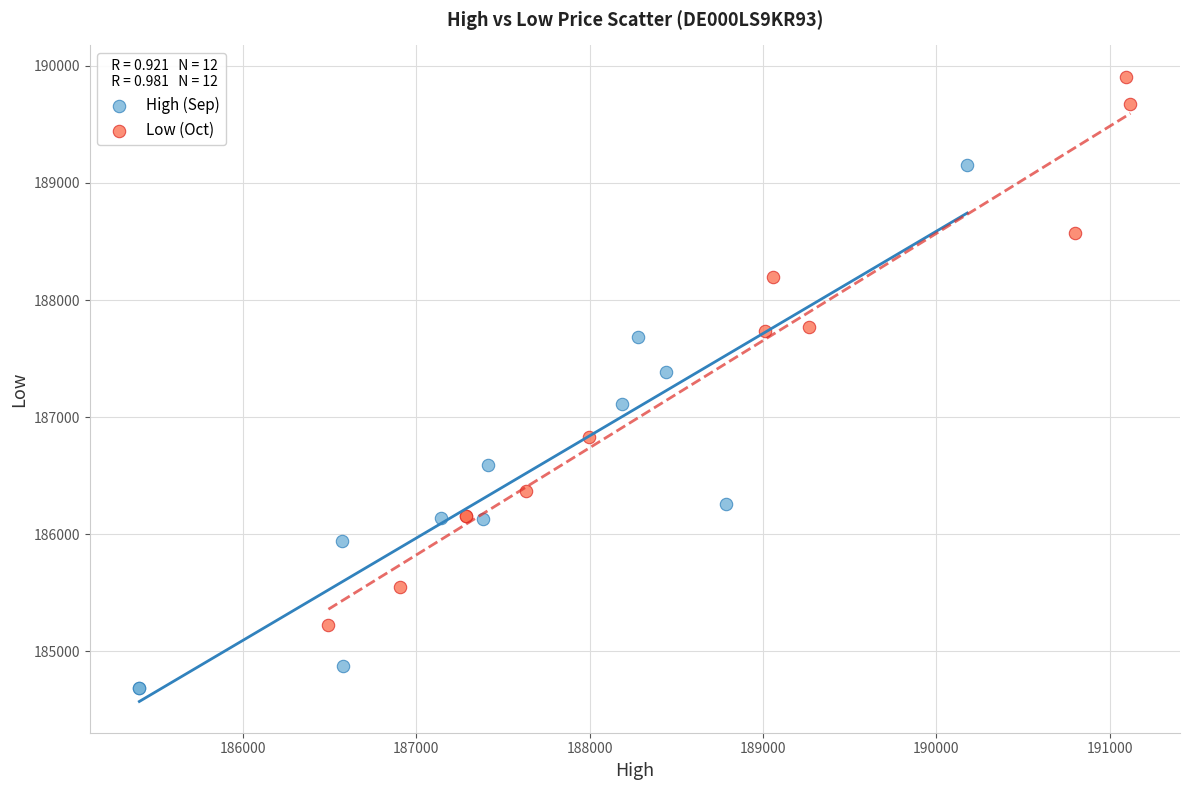

What are all the series names shown in the legend?

High (Sep), Low (Oct)